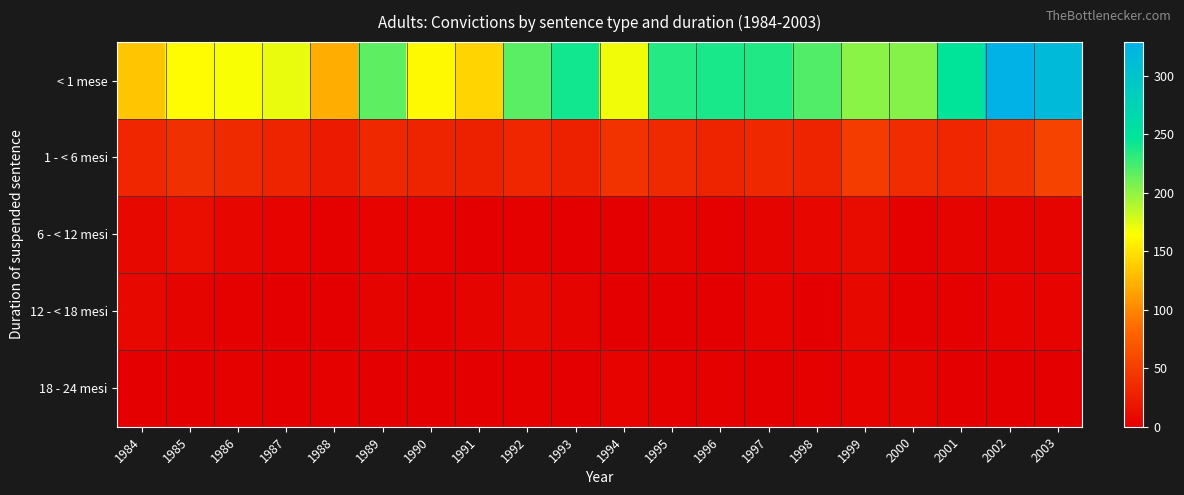

What is the total value across all series at 1988?

148